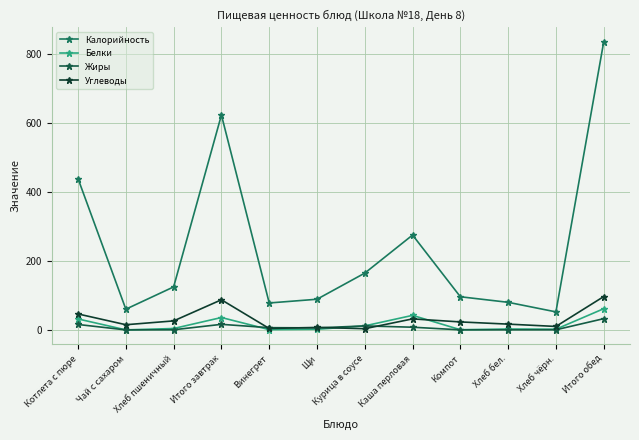

How many lines are shown in the chart?

4